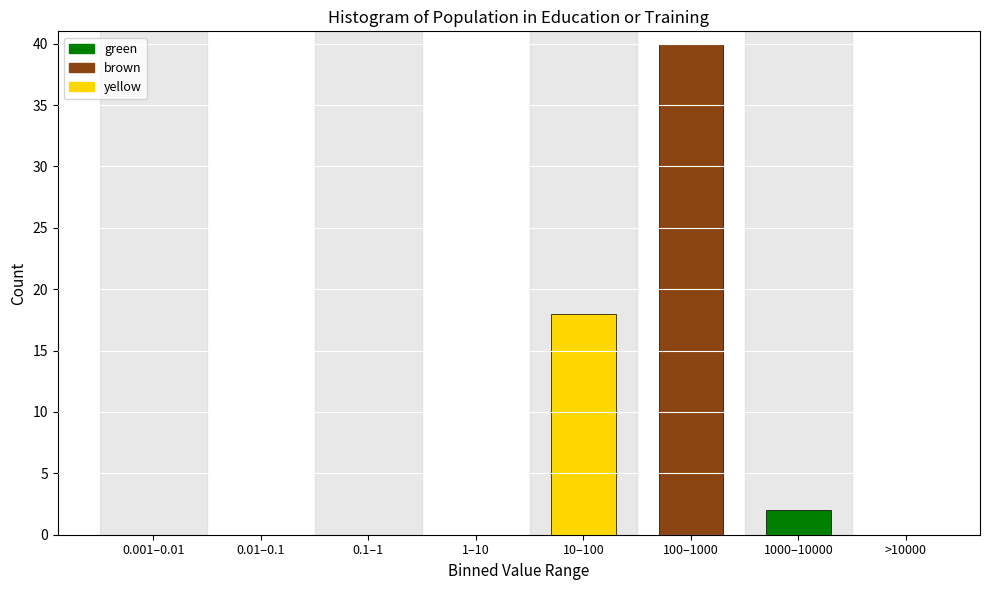

Reading left to right, extract all data points from this chart.

0.001–0.01=0	0.01–0.1=0	0.1–1=0	1–10=0	10–100=18	100–1000=40	1000–10000=2	>10000=0